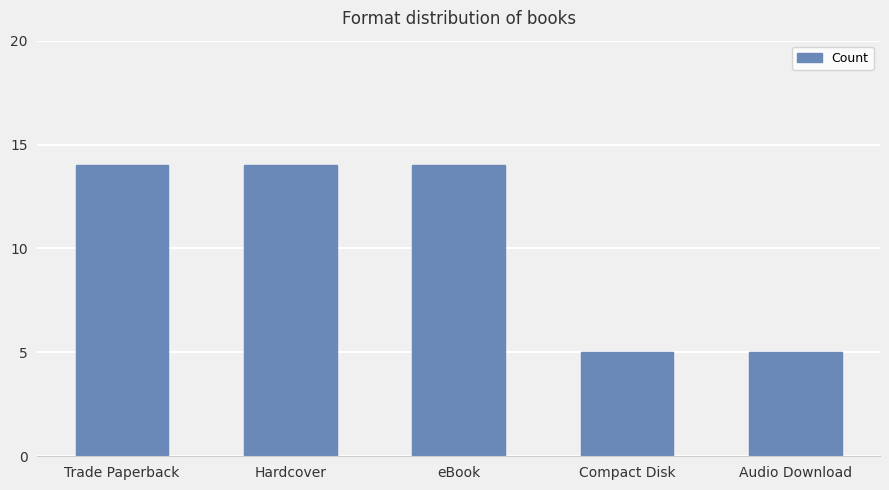

What position from the right is Compact Disk?

2